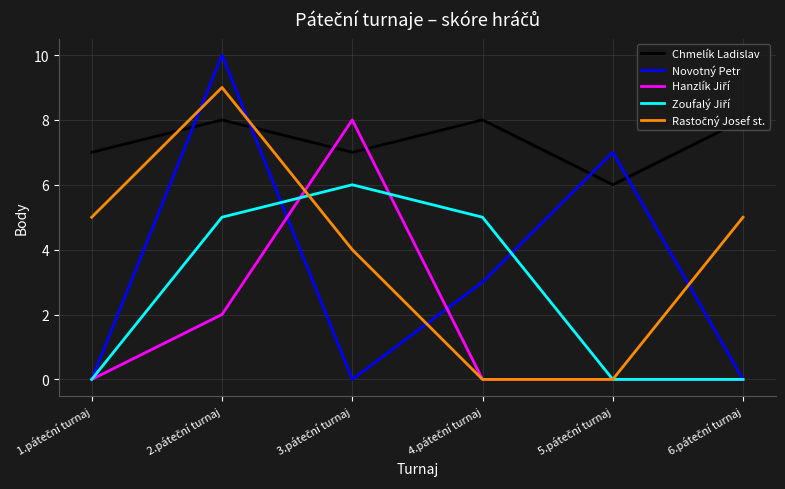

Which series has the largest total across all categories?

Chmelík Ladislav